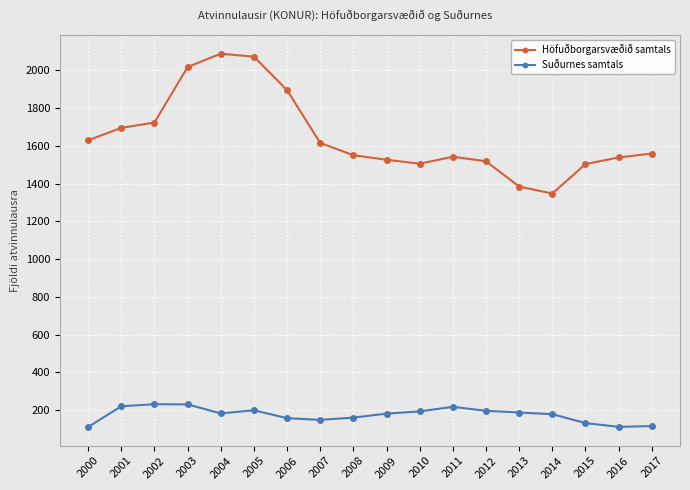

Which series has the largest total across all categories?

Höfuðborgarsvæðið samtals